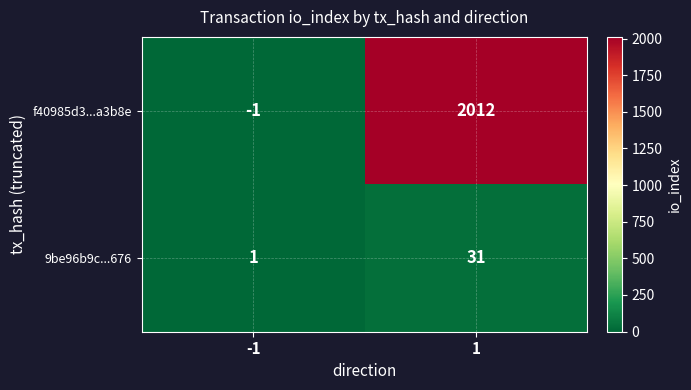

Reading right to left, extract all data points from this chart.

f40985d3...a3b8e: 1=2012	-1=-1
9be96b9c...676: 1=31	-1=1